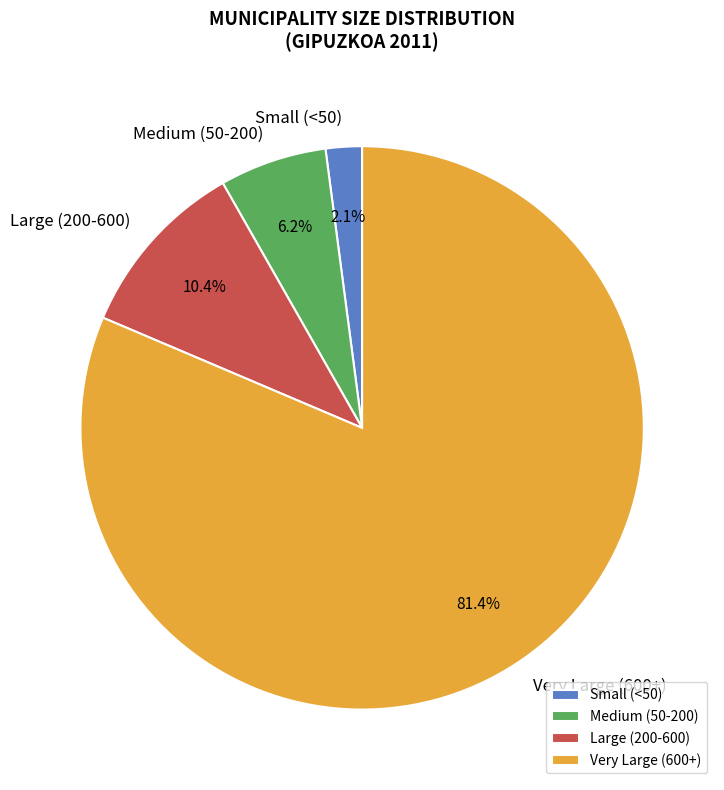

Which has a higher value, Large (200-600) or Small (<50)?

Large (200-600)